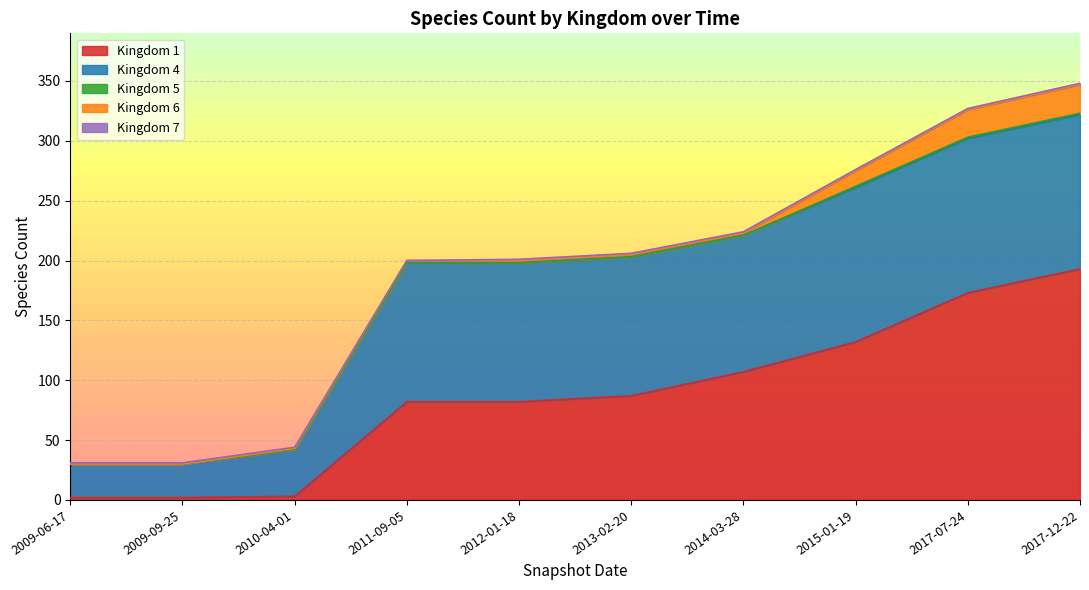

At which label does Kingdom 1 reach its peak?

2017-12-22